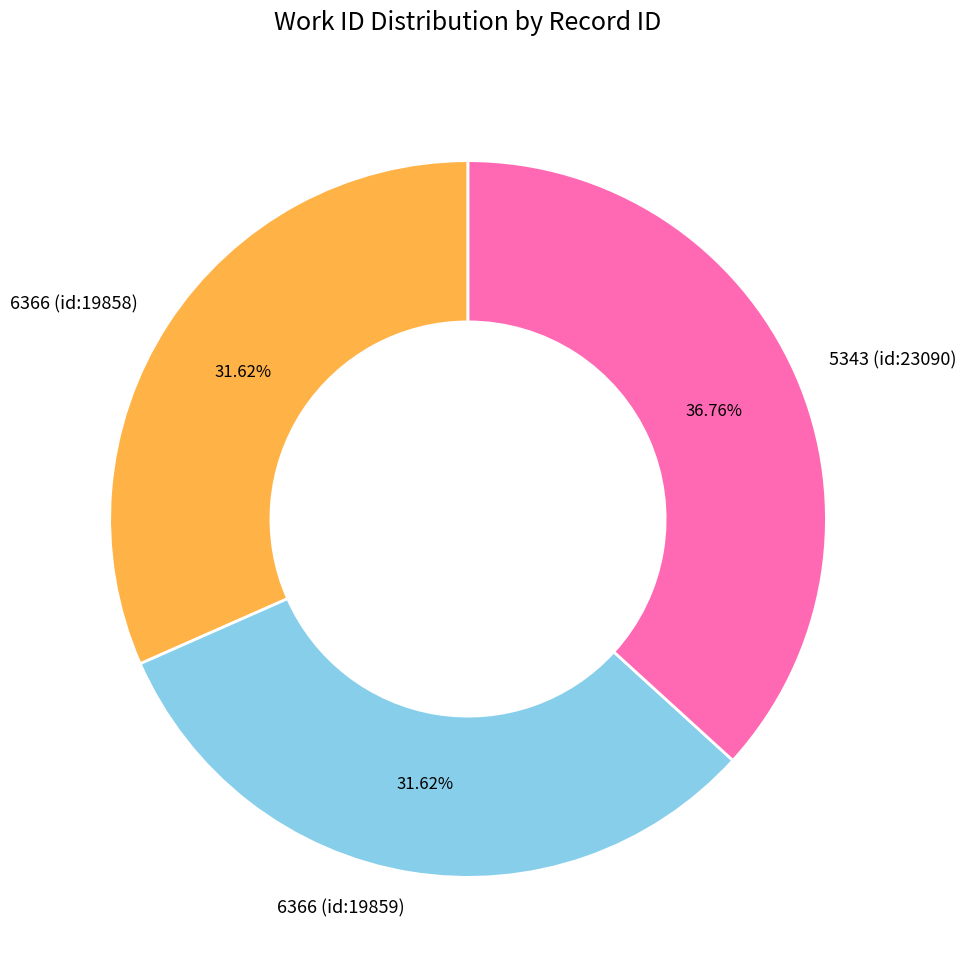

What percentage do 6366 (id:19859) and 6366 (id:19858) together represent?

63.2%